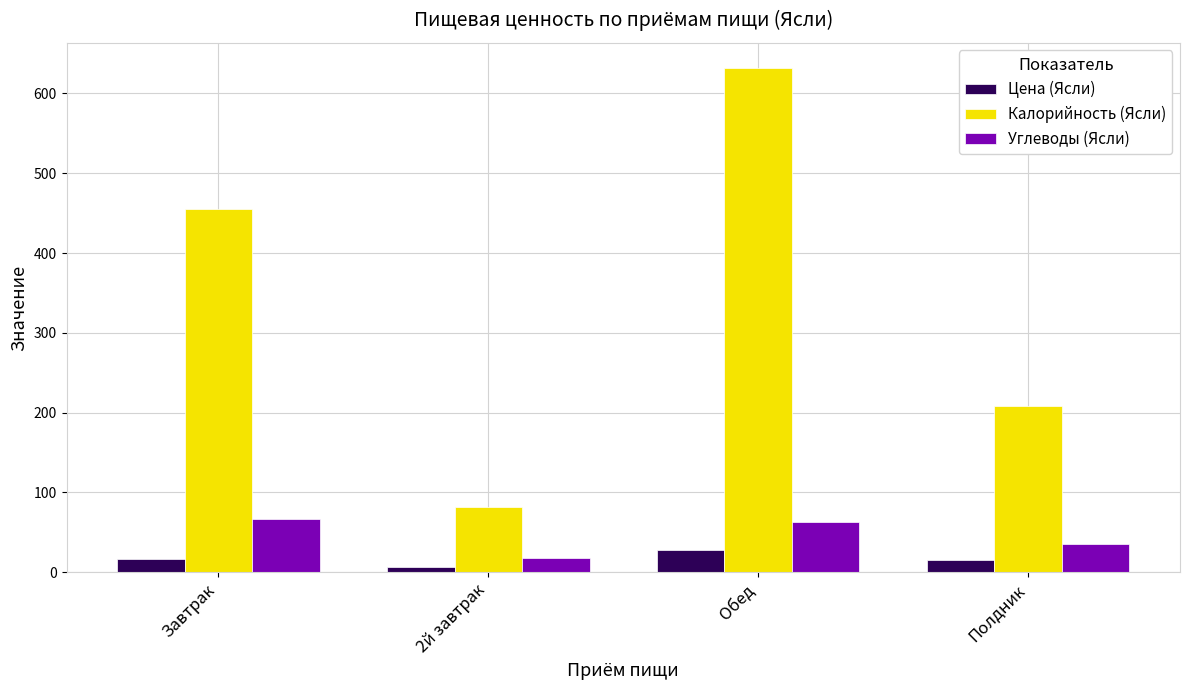

The Углеводы (Ясли) series shows 35.0 at Полдник. True or false?

True